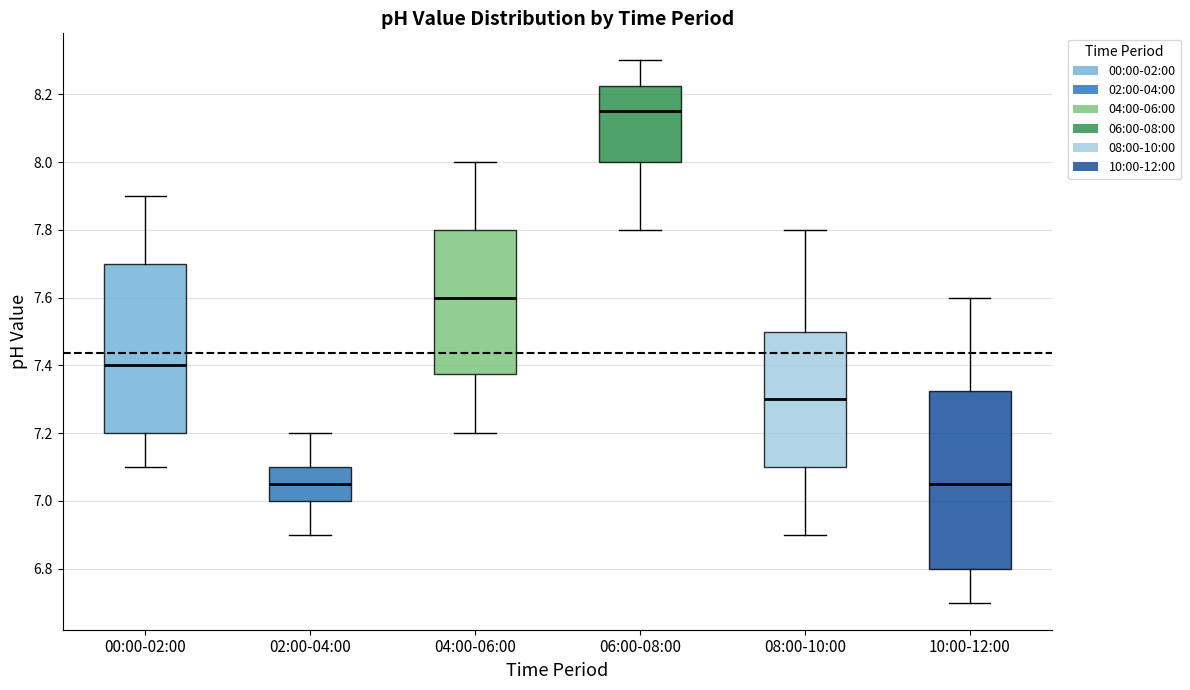

Reading left to right, transcribe this box plot: for each box, give where its median line is, the range the box spans, and where its two whiskers end, as read against the y-axis. The values are not printed on the chart, so give them approximately, as read against the axis.

00:00-02:00: median 7.40, box 7.20 to 7.70, whiskers 7.10 to 7.90
02:00-04:00: median 7.06, box 7.00 to 7.10, whiskers 6.90 to 7.20
04:00-06:00: median 7.60, box 7.38 to 7.80, whiskers 7.20 to 8.00
06:00-08:00: median 8.16, box 8.00 to 8.22, whiskers 7.80 to 8.30
08:00-10:00: median 7.30, box 7.10 to 7.50, whiskers 6.90 to 7.80
10:00-12:00: median 7.06, box 6.80 to 7.32, whiskers 6.70 to 7.60